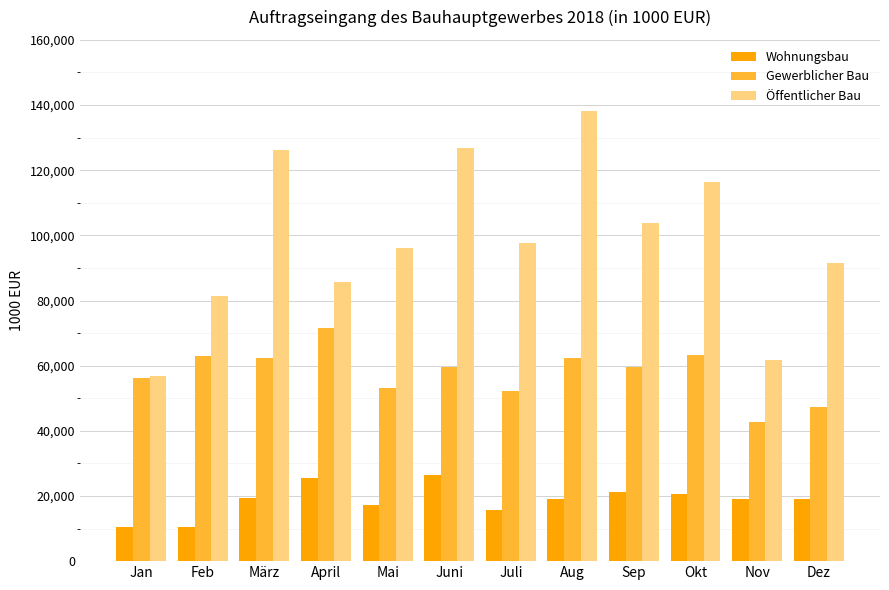

Is the value of Gewerblicher Bau at Aug greater than the value of Wohnungsbau at Juli?

Yes